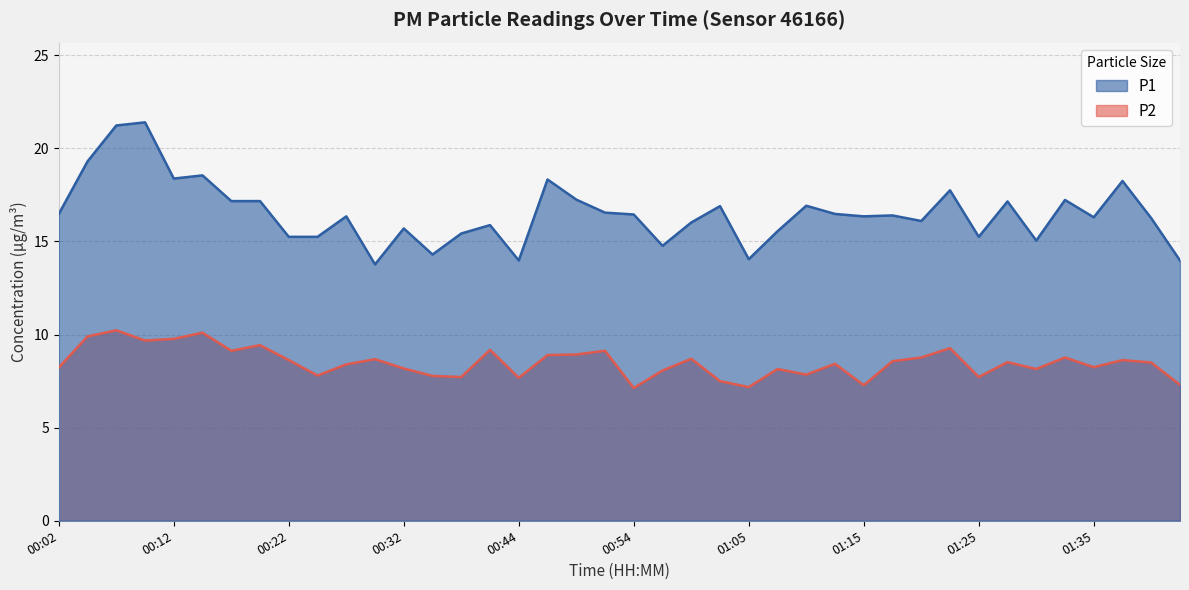

Is the value of P1 at 00:09 greater than the value of P2 at 00:19?

Yes